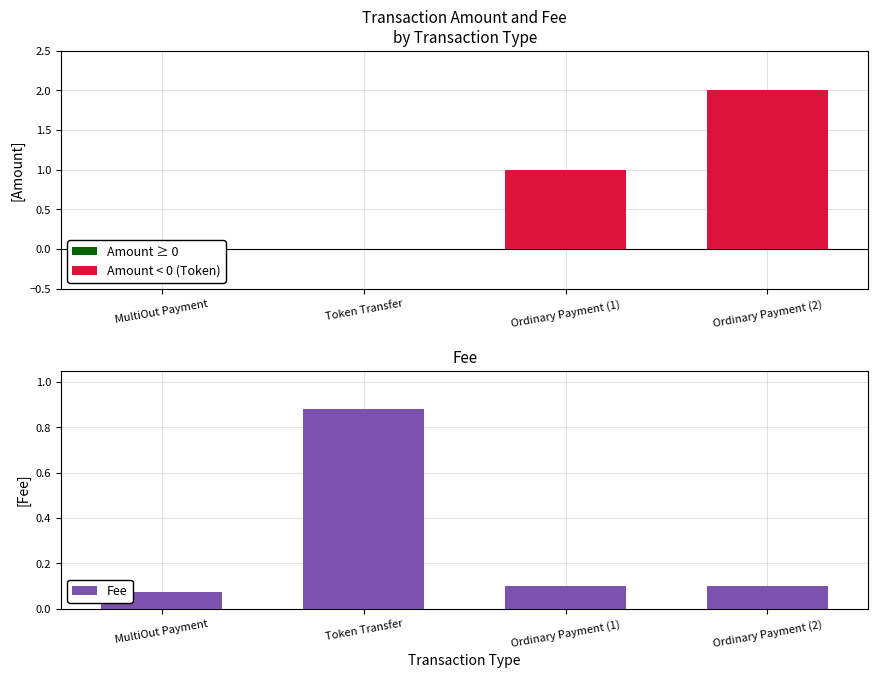

Which has a higher value, Ordinary Payment (1) or Token Transfer?

Token Transfer